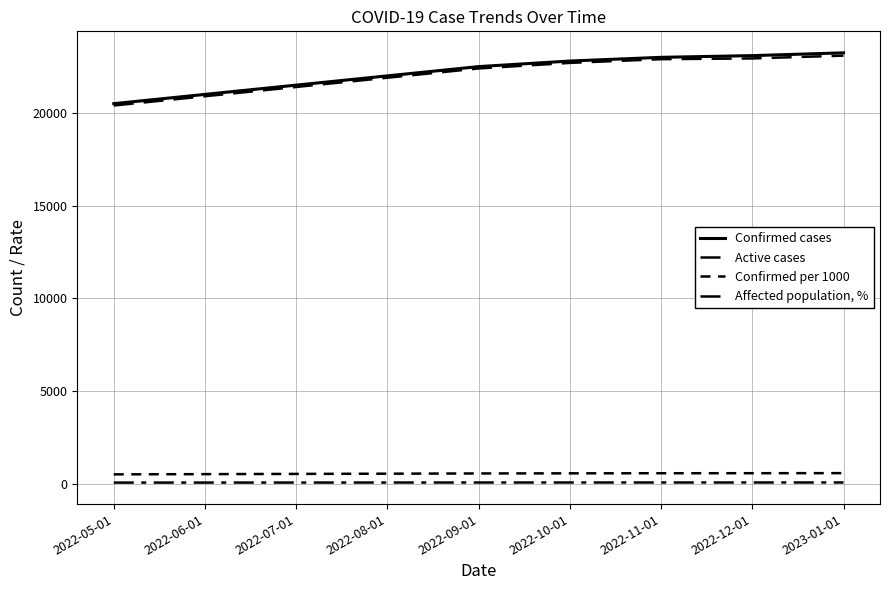

Reading left to right, extract all data points from this chart.

Confirmed cases: 20500.0	21000.0	21500.0	22000.0	22500.0	22800.0	23000.0	23092.0	23243.0
Active cases: 20400.0	20900.0	21400.0	21900.0	22400.0	22700.0	22900.0	22940.0	23091.0
Confirmed per 1000: 494.0	506.2	518.4	530.6	542.8	549.6	554.5	556.6	560.3
Affected population, %: 49.4	50.6	51.8	53.1	54.3	55.0	55.5	55.7	56.0